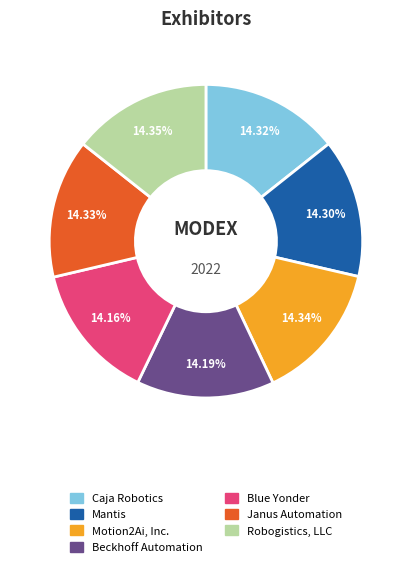

Approximately how many times larger is the value at Caja Robotics compared to Mantis?

1.0